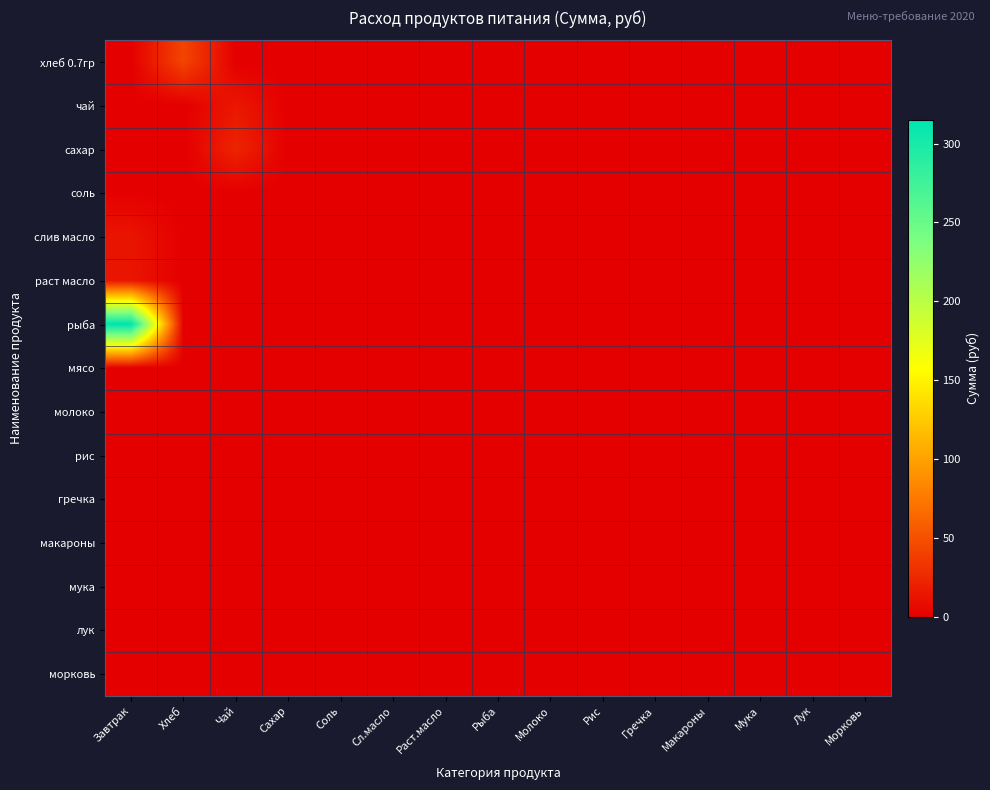

Reading left to right, list all the values displayed in this chart.

хлеб 0.7гр: Завтрак=0.0	Хлеб=42.9	Чай=0.0	Сахар=0.0	Соль=0.0	Сл.масло=0.0	Раст.масло=0.0	Рыба=0.0	Молоко=0.0	Рис=0.0	Гречка=0.0	Макароны=0.0	Мука=0.0	Лук=0.0	Морковь=0.0
чай: Завтрак=0.0	Хлеб=0.0	Чай=15.0	Сахар=0.0	Соль=0.0	Сл.масло=0.0	Раст.масло=0.0	Рыба=0.0	Молоко=0.0	Рис=0.0	Гречка=0.0	Макароны=0.0	Мука=0.0	Лук=0.0	Морковь=0.0
сахар: Завтрак=0.0	Хлеб=0.0	Чай=23.1	Сахар=0.0	Соль=0.0	Сл.масло=0.0	Раст.масло=0.0	Рыба=0.0	Молоко=0.0	Рис=0.0	Гречка=0.0	Макароны=0.0	Мука=0.0	Лук=0.0	Морковь=0.0
соль: Завтрак=1.1	Хлеб=0.0	Чай=0.0	Сахар=0.0	Соль=0.0	Сл.масло=0.0	Раст.масло=0.0	Рыба=0.0	Молоко=0.0	Рис=0.0	Гречка=0.0	Макароны=0.0	Мука=0.0	Лук=0.0	Морковь=0.0
слив масло: Завтрак=13.2	Хлеб=0.0	Чай=0.0	Сахар=0.0	Соль=0.0	Сл.масло=0.0	Раст.масло=0.0	Рыба=0.0	Молоко=0.0	Рис=0.0	Гречка=0.0	Макароны=0.0	Мука=0.0	Лук=0.0	Морковь=0.0
раст масло: Завтрак=13.8	Хлеб=0.0	Чай=0.0	Сахар=0.0	Соль=0.0	Сл.масло=0.0	Раст.масло=0.0	Рыба=0.0	Молоко=0.0	Рис=0.0	Гречка=0.0	Макароны=0.0	Мука=0.0	Лук=0.0	Морковь=0.0
рыба: Завтрак=315.0	Хлеб=0.0	Чай=0.0	Сахар=0.0	Соль=0.0	Сл.масло=0.0	Раст.масло=0.0	Рыба=0.0	Молоко=0.0	Рис=0.0	Гречка=0.0	Макароны=0.0	Мука=0.0	Лук=0.0	Морковь=0.0
мясо: Завтрак=0.0	Хлеб=0.0	Чай=0.0	Сахар=0.0	Соль=0.0	Сл.масло=0.0	Раст.масло=0.0	Рыба=0.0	Молоко=0.0	Рис=0.0	Гречка=0.0	Макароны=0.0	Мука=0.0	Лук=0.0	Морковь=0.0
молоко: Завтрак=0.0	Хлеб=0.0	Чай=0.0	Сахар=0.0	Соль=0.0	Сл.масло=0.0	Раст.масло=0.0	Рыба=0.0	Молоко=0.0	Рис=0.0	Гречка=0.0	Макароны=0.0	Мука=0.0	Лук=0.0	Морковь=0.0
рис: Завтрак=0.0	Хлеб=0.0	Чай=0.0	Сахар=0.0	Соль=0.0	Сл.масло=0.0	Раст.масло=0.0	Рыба=0.0	Молоко=0.0	Рис=0.0	Гречка=0.0	Макароны=0.0	Мука=0.0	Лук=0.0	Морковь=0.0
гречка: Завтрак=0.0	Хлеб=0.0	Чай=0.0	Сахар=0.0	Соль=0.0	Сл.масло=0.0	Раст.масло=0.0	Рыба=0.0	Молоко=0.0	Рис=0.0	Гречка=0.0	Макароны=0.0	Мука=0.0	Лук=0.0	Морковь=0.0
макароны: Завтрак=0.0	Хлеб=0.0	Чай=0.0	Сахар=0.0	Соль=0.0	Сл.масло=0.0	Раст.масло=0.0	Рыба=0.0	Молоко=0.0	Рис=0.0	Гречка=0.0	Макароны=0.0	Мука=0.0	Лук=0.0	Морковь=0.0
мука: Завтрак=0.0	Хлеб=0.0	Чай=0.0	Сахар=0.0	Соль=0.0	Сл.масло=0.0	Раст.масло=0.0	Рыба=0.0	Молоко=0.0	Рис=0.0	Гречка=0.0	Макароны=0.0	Мука=0.0	Лук=0.0	Морковь=0.0
лук: Завтрак=0.0	Хлеб=0.0	Чай=0.0	Сахар=0.0	Соль=0.0	Сл.масло=0.0	Раст.масло=0.0	Рыба=0.0	Молоко=0.0	Рис=0.0	Гречка=0.0	Макароны=0.0	Мука=0.0	Лук=0.0	Морковь=0.0
морковь: Завтрак=0.0	Хлеб=0.0	Чай=0.0	Сахар=0.0	Соль=0.0	Сл.масло=0.0	Раст.масло=0.0	Рыба=0.0	Молоко=0.0	Рис=0.0	Гречка=0.0	Макароны=0.0	Мука=0.0	Лук=0.0	Морковь=0.0